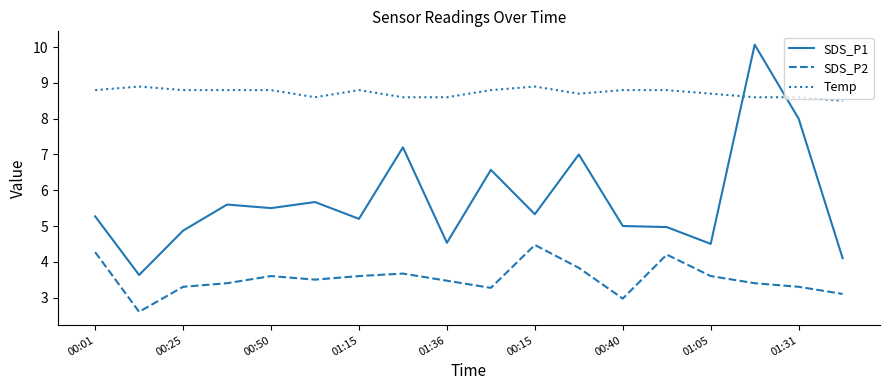

What is the difference between the maximum and minimum values in the Temp series?

0.4